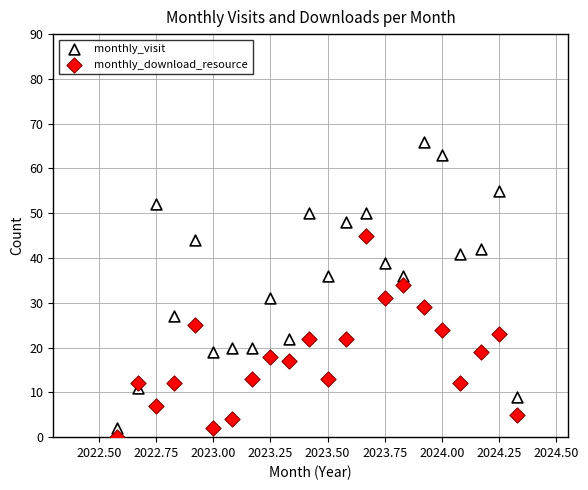

What are all the series names shown in the legend?

monthly_visit, monthly_download_resource